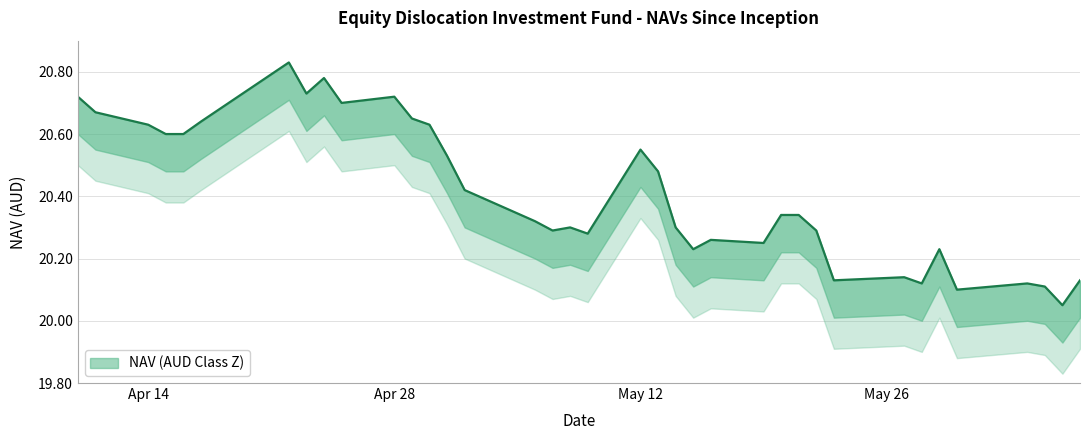

Between 04/14/2025 and 04/17/2025, which is larger?

04/17/2025